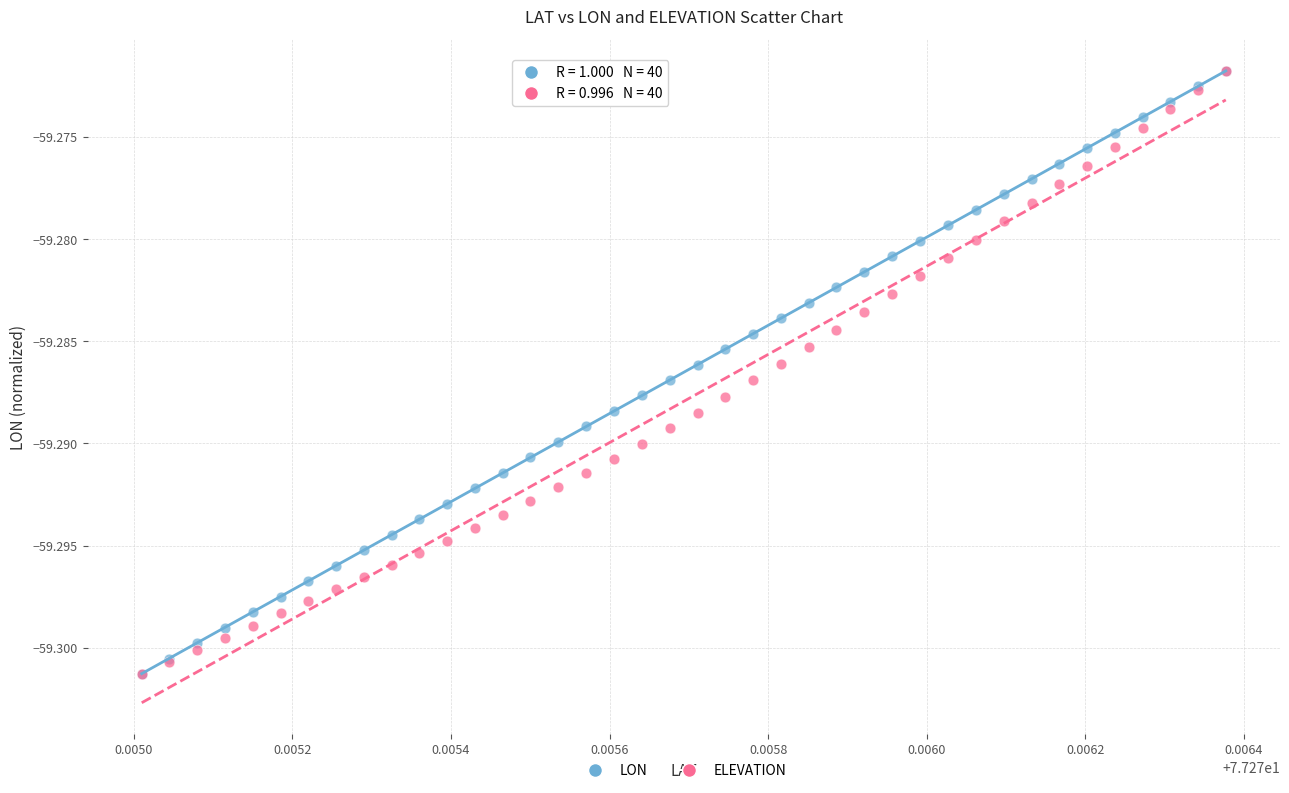

What are all the series names shown in the legend?

LON, ELEVATION